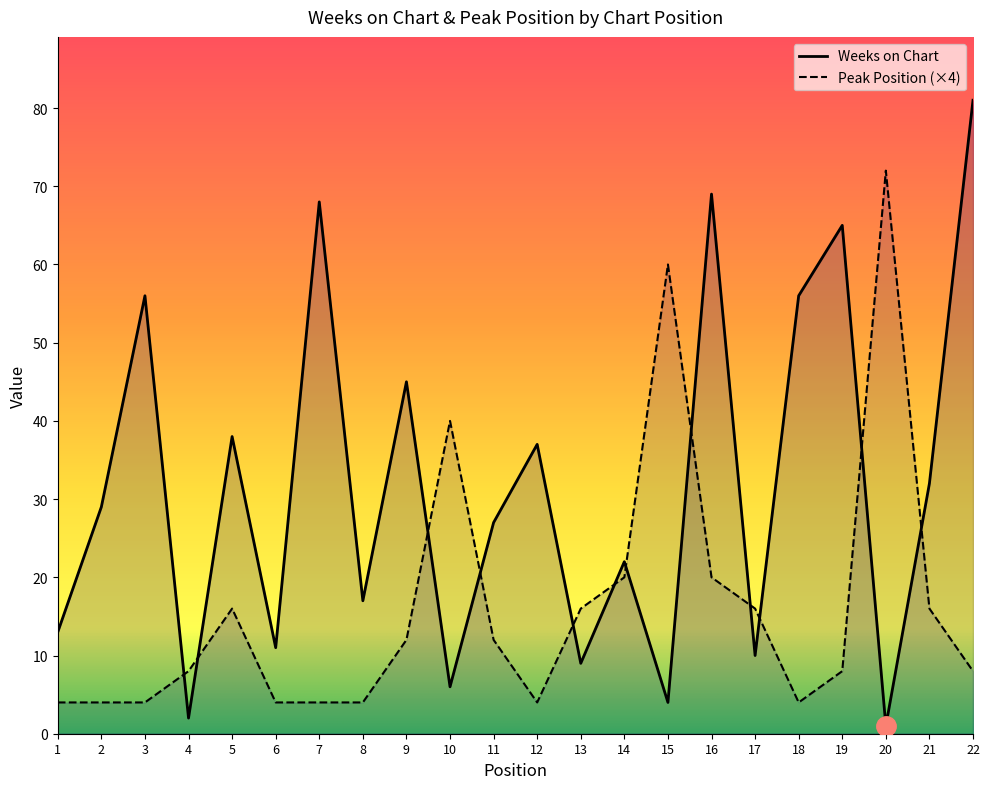

Rank the series at 11 from lowest to highest value.

Peak Position (×4), Weeks on Chart